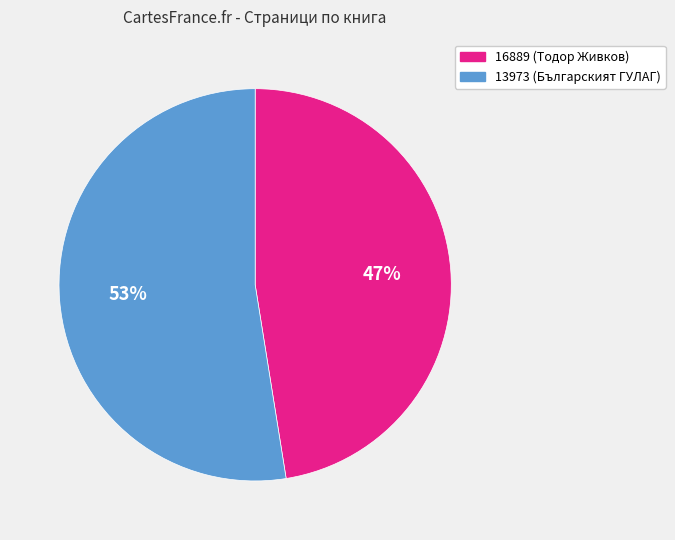

Do 13973 (Българският ГУЛАГ) and 16889 (Тодор Живков) together represent more than half of the pie?

Yes